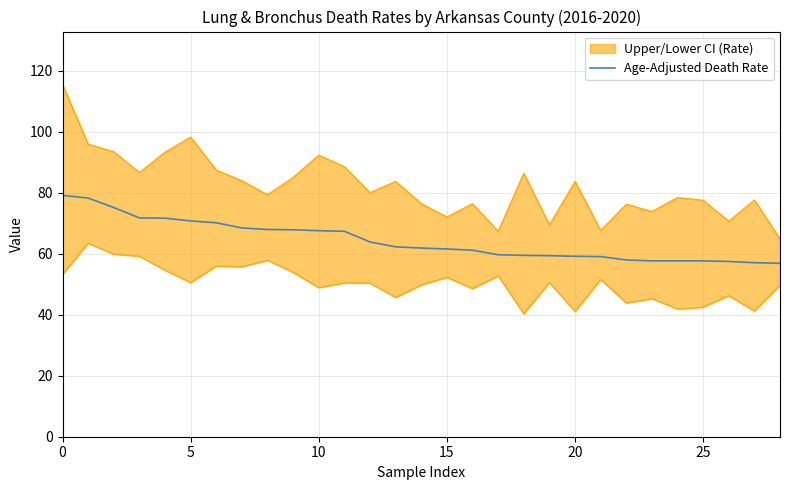

True or false: the data shows 57.5 at 26.

True